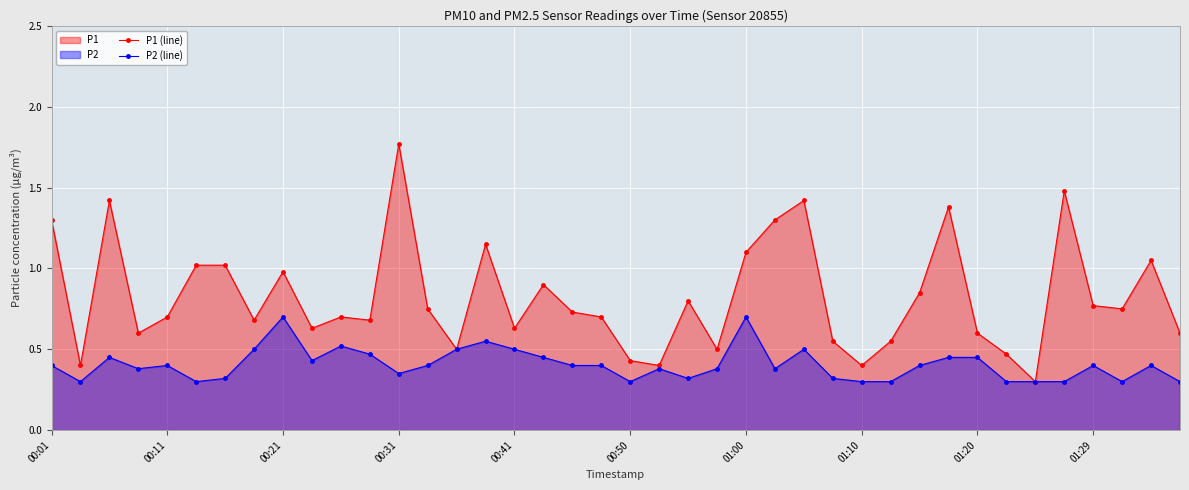

True or false: P2 (line) and P1 (line) cross at least once.

False